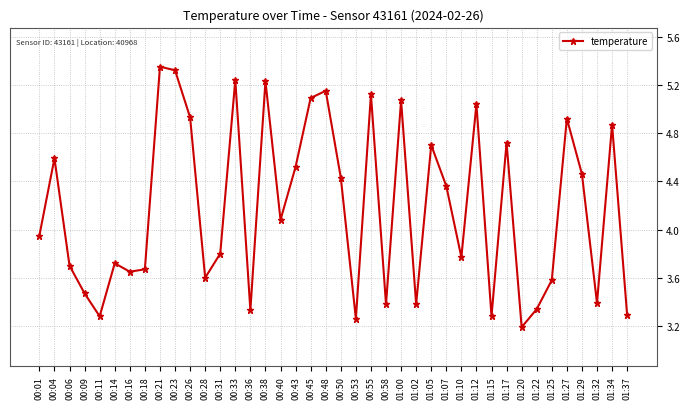

Approximately how many times larger is the value at 01:20 compared to 00:38?

0.6